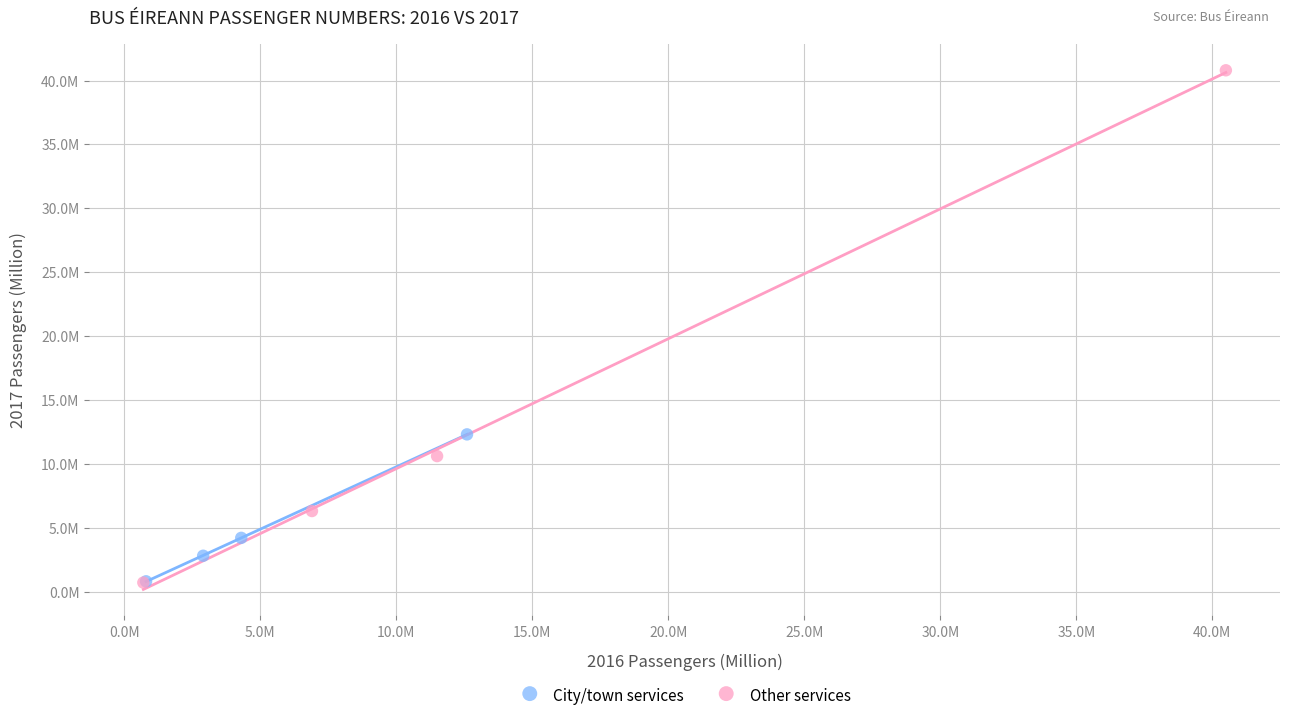

Which series has the widest spread of Y values?

Other services